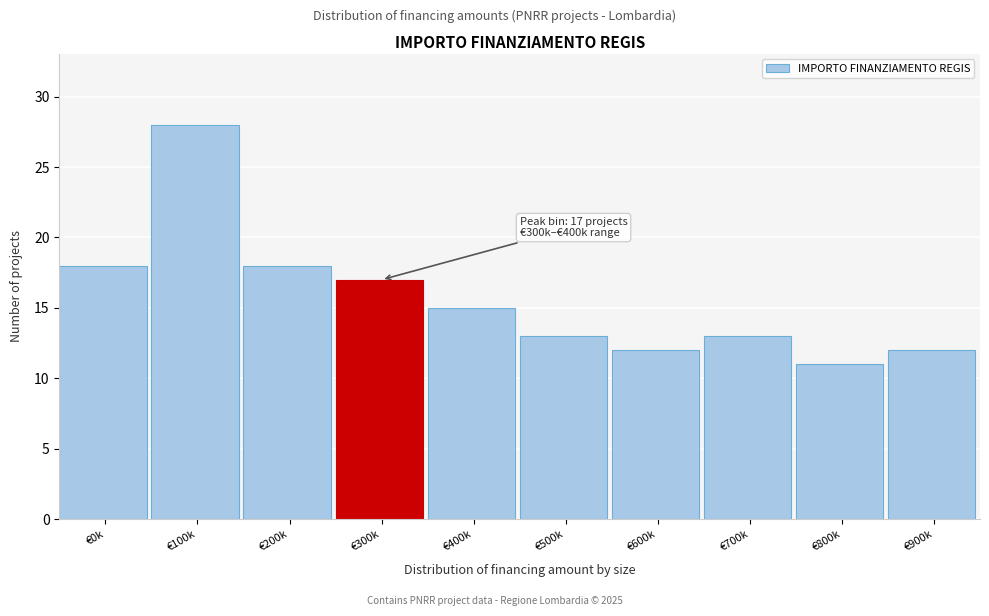

Reading right to left, transcribe all the data shown in this chart.

12	11	13	12	13	15	17	18	28	18